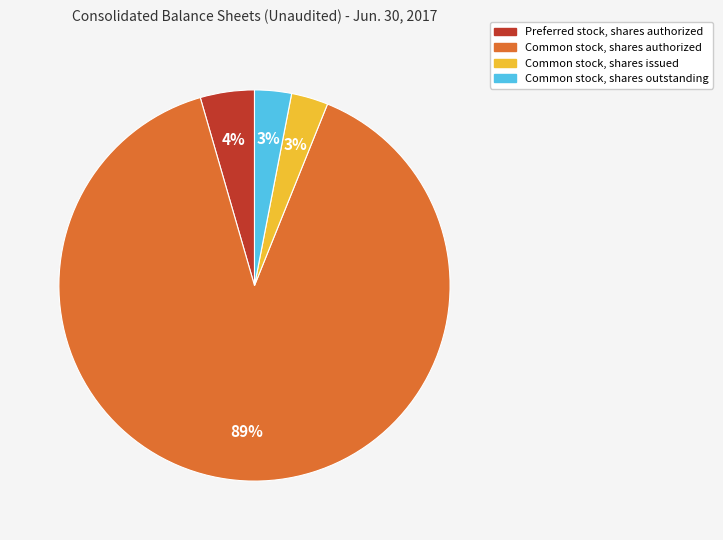

Is it true that Preferred stock, shares authorized is 4% of the pie?

True